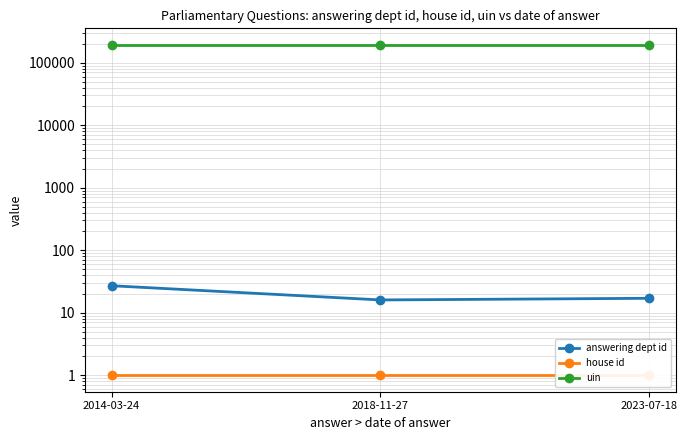

What is the maximum value for uin?

192909